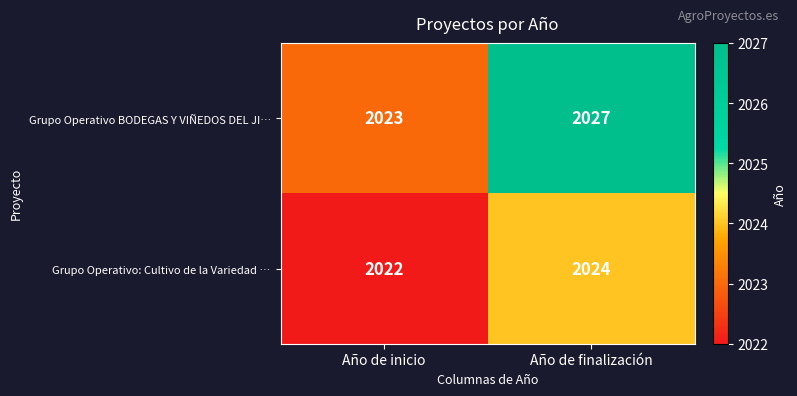

Where is Grupo Operativo: Cultivo de la Variedad … nearest to the value 2023?

Año de inicio